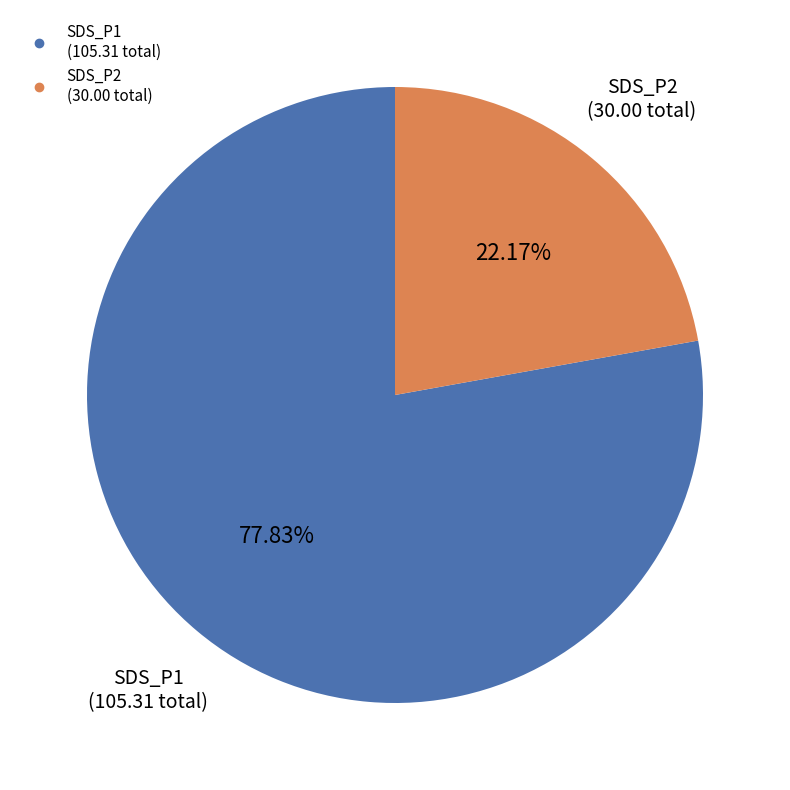

Does any single category account for the majority?

Yes